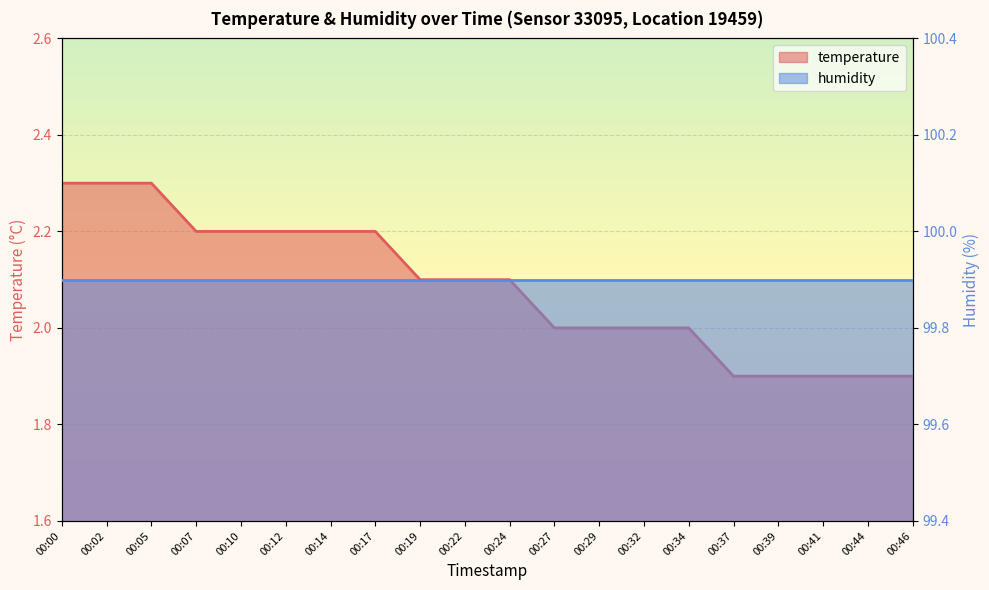

What is the sum of all values?

41.7